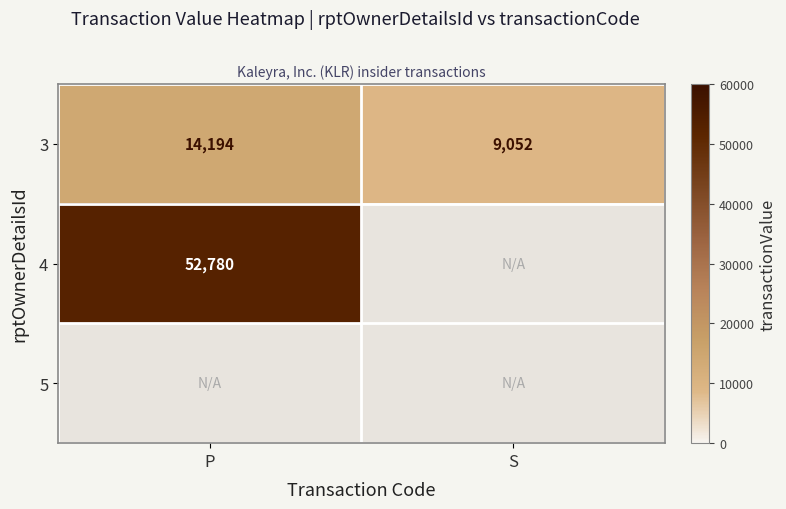

What is the average value of the 3 series?

11623